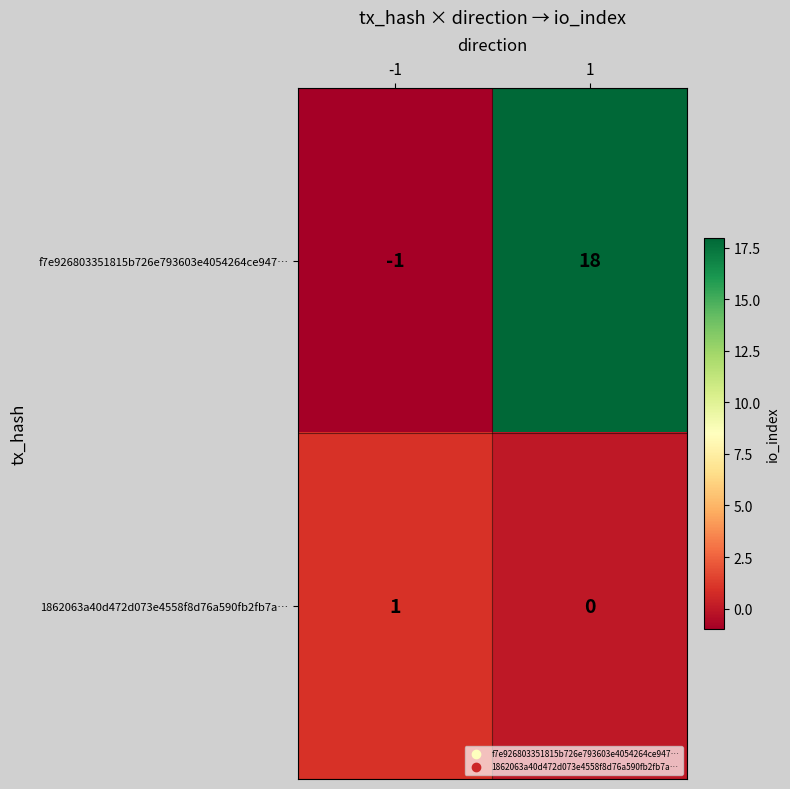

What is the spread (max minus min) of values at -1?

2